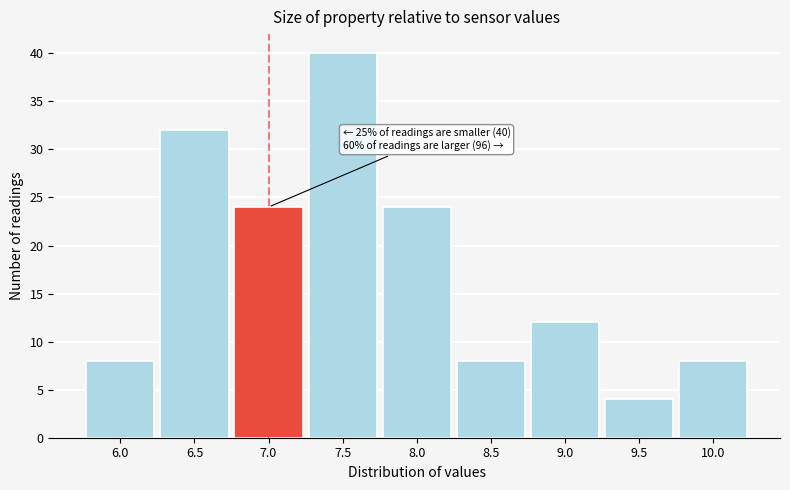

Reading left to right, extract all data points from this chart.

6.0=8	6.5=32	7.0=24	7.5=40	8.0=24	8.5=8	9.0=12	9.5=4	10.0=8